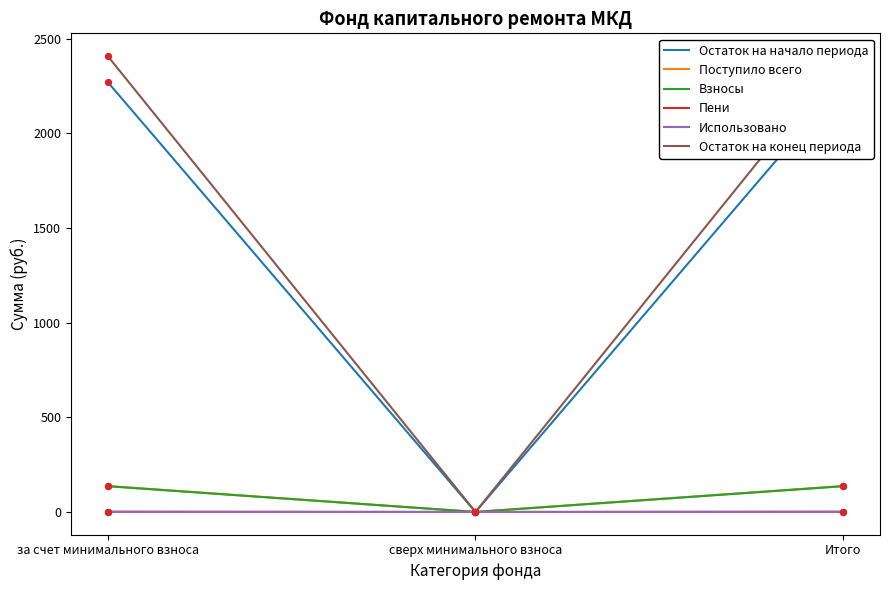

Is the value of Остаток на начало периода at за счет минимального взноса greater than the value of Остаток на конец периода at Итого?

No